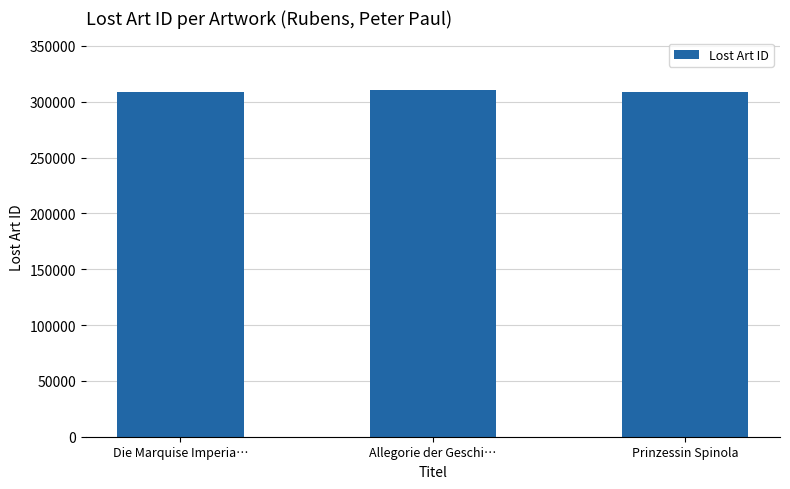

Approximately how many times larger is the value at Prinzessin Spinola compared to Allegorie der Geschi…?

1.0